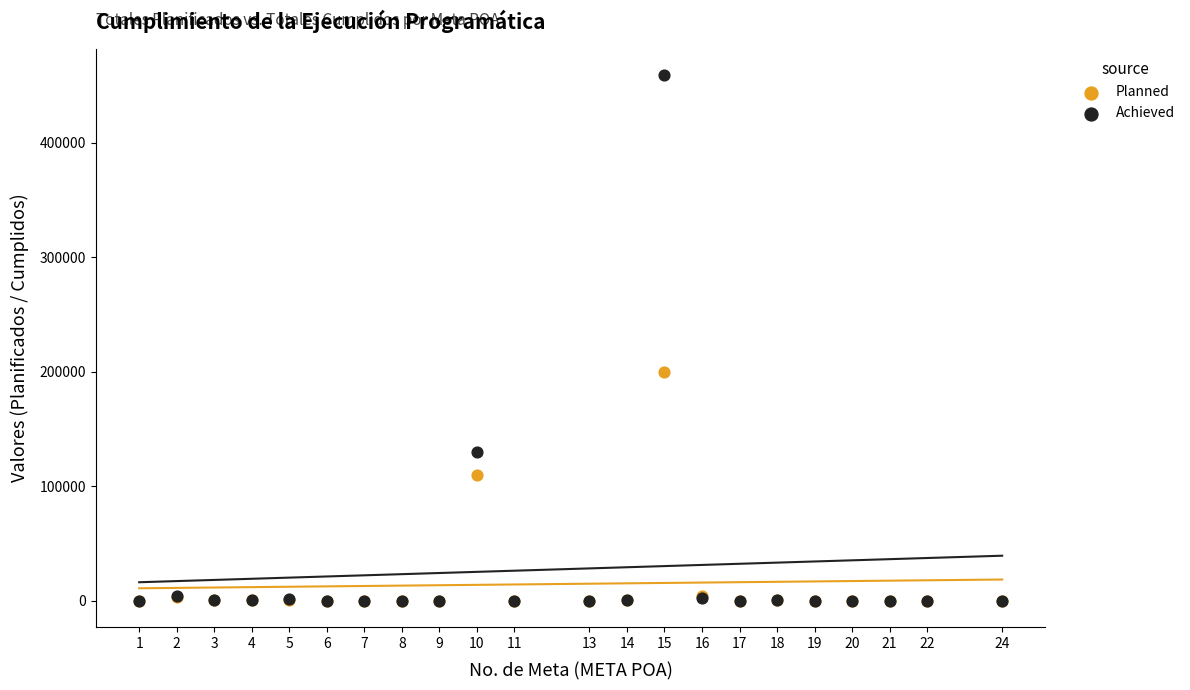

Which series has the widest spread of Y values?

Achieved